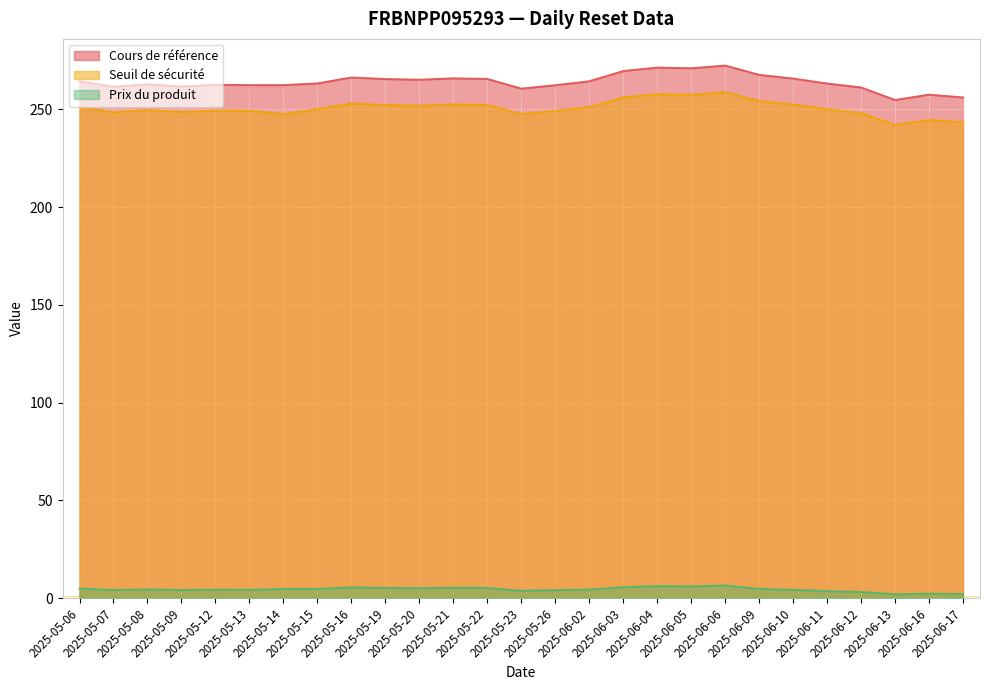

Does the chart display data point markers on the line(s)?

No